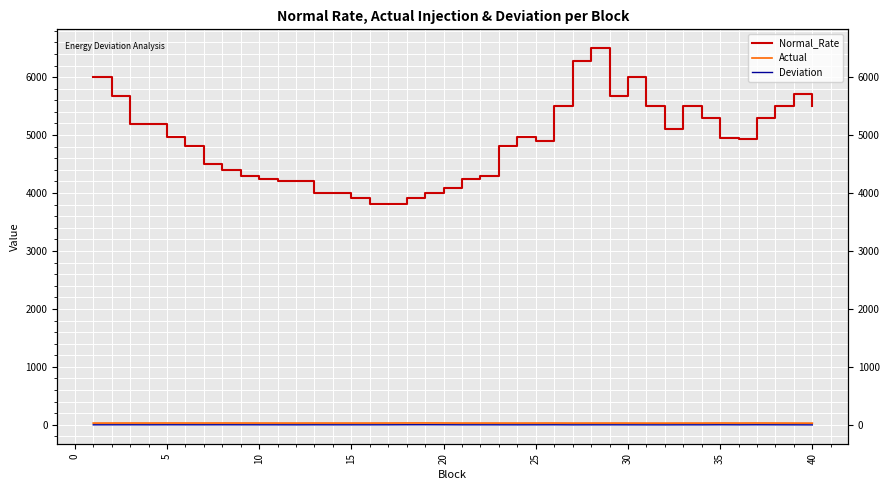

What is the value of the Actual point at the 20th from the left?

31.3